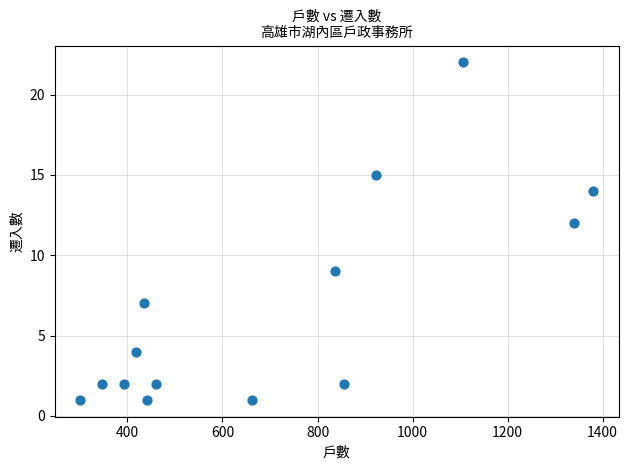

What Y value in the scatter plot is closest to 11?

12